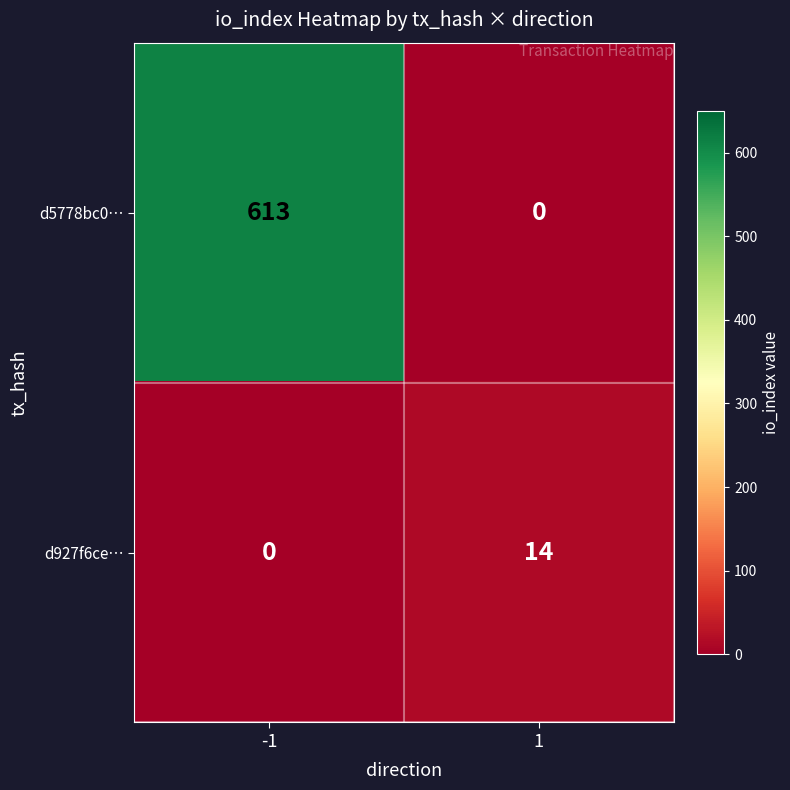

Reading left to right, what are all the values shown in this chart?

d5778bc0…: -1=613	1=0
d927f6ce…: -1=0	1=14